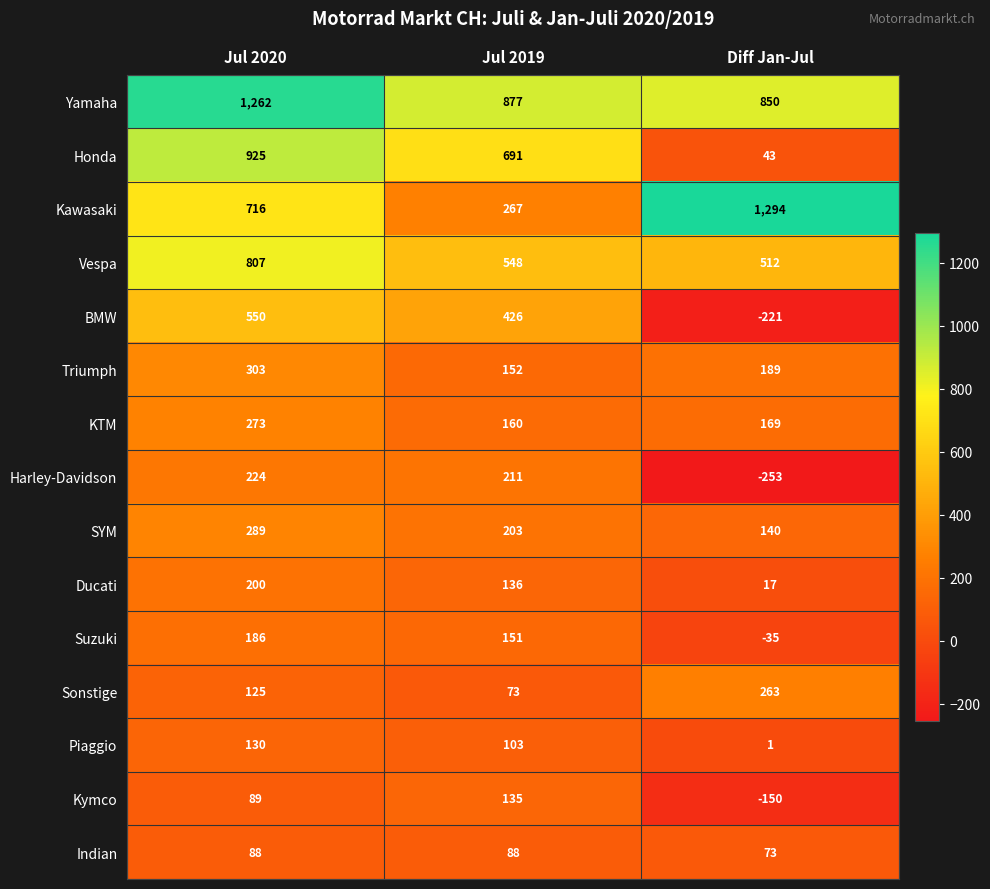

Which category has the lowest value across all series?

Diff Jan-Jul